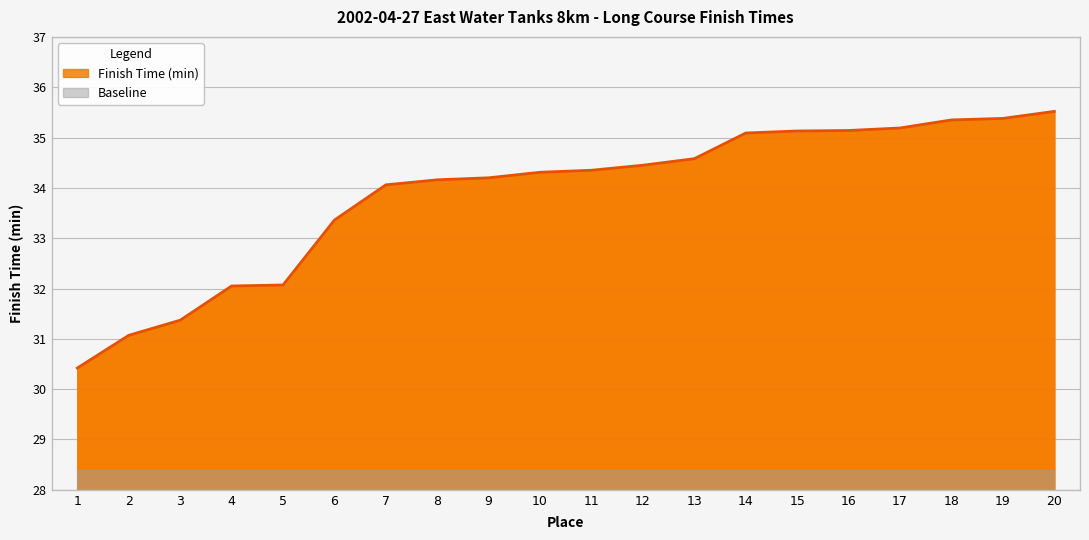

What is the value of the 15th point from the left?

35.1